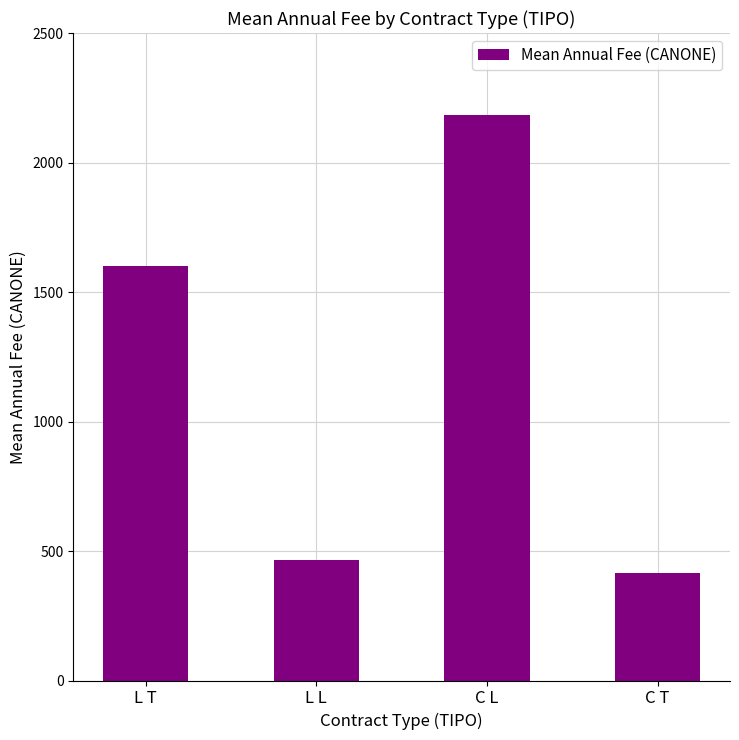

Reading left to right, transcribe all the data shown in this chart.

L T=1601.6	L L=464.5	C L=2185.1	C T=414.6